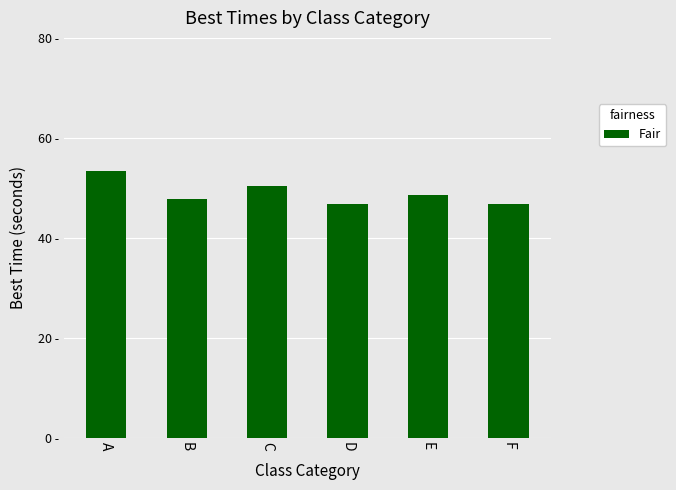

What is the maximum value shown in the chart?

53.4